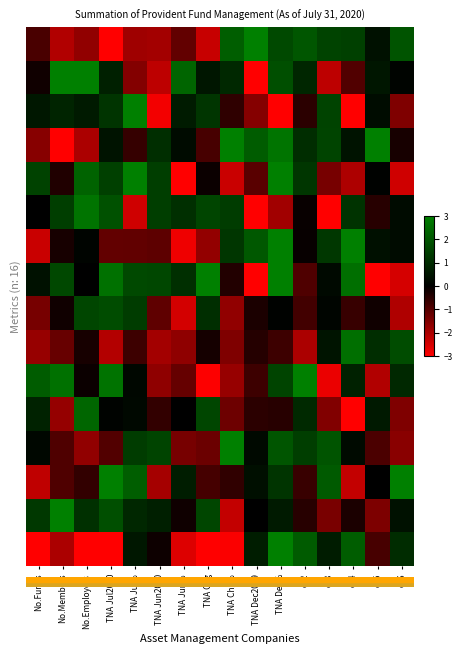

At which category is the sum across all series the highest?

TNA Dec%